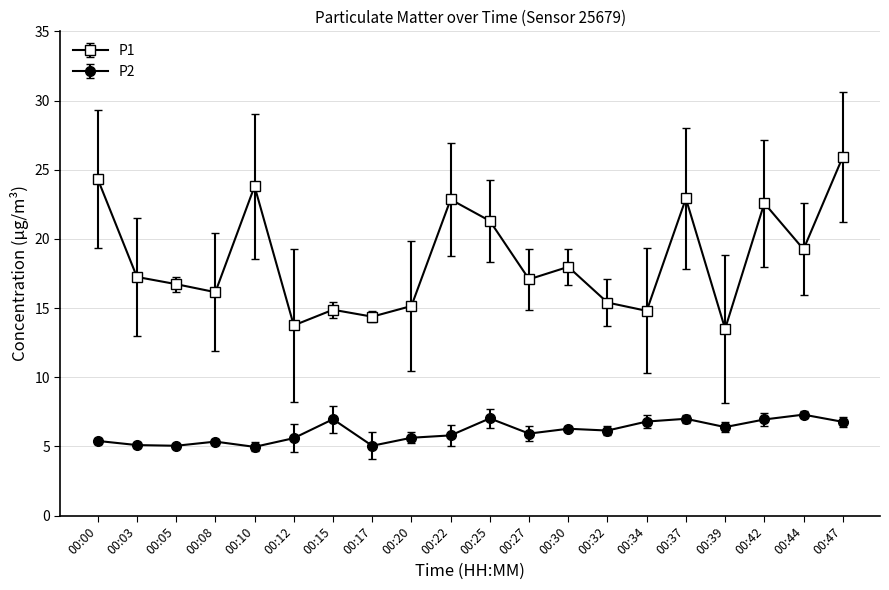

What is the value of the P2 point at the 20th from the left?

6.8